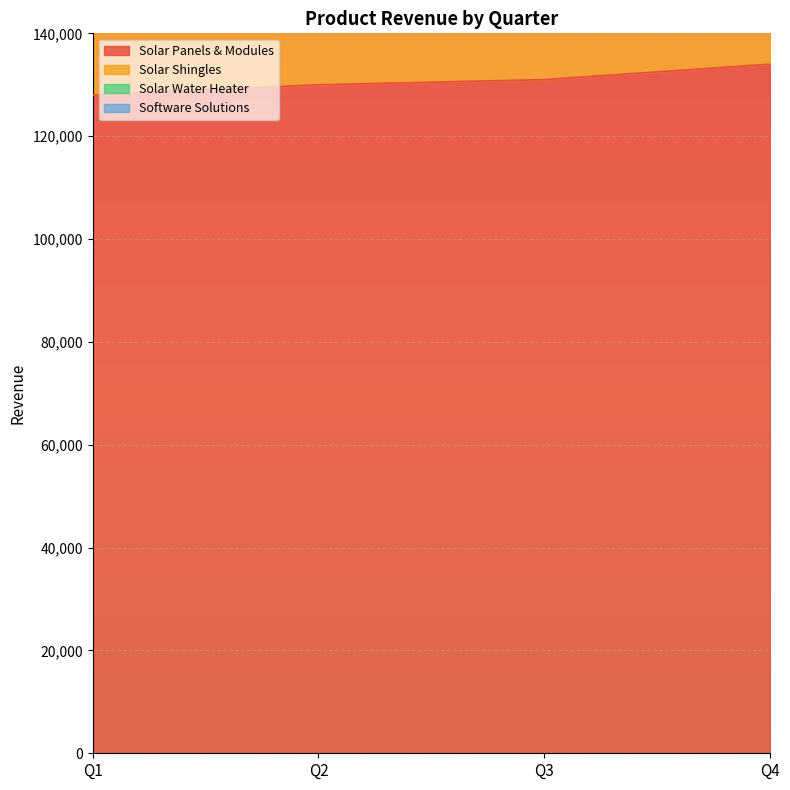

True or false: Solar Water Heater has more than 0 interior local peaks.

False